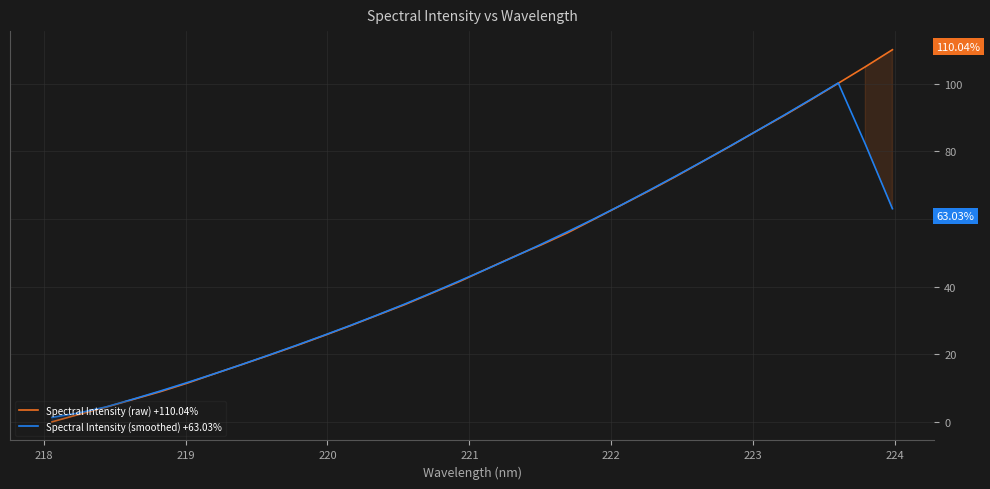

What is the maximum value for Spectral Intensity (smoothed) +63.03%?

100.2